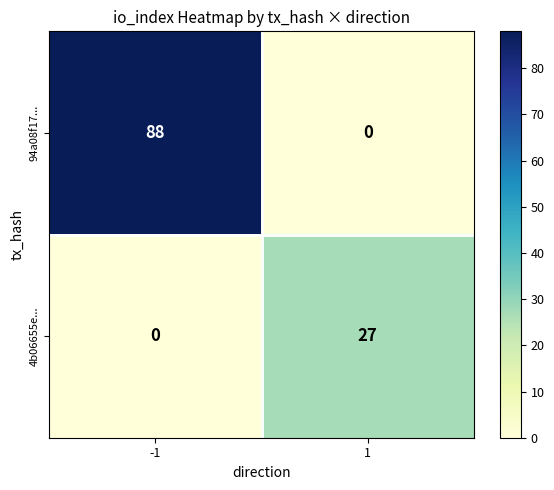

Reading left to right, transcribe all the data shown in this chart.

94a08f17...: 88	0
4b06655e...: 0	27